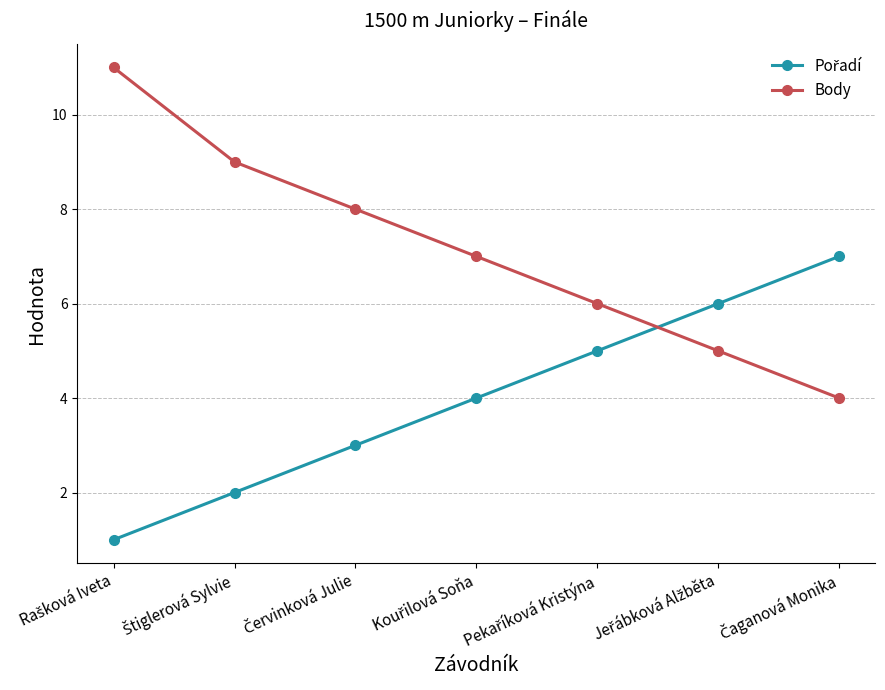

What is the difference between the second highest and second lowest values in the Body series?

4